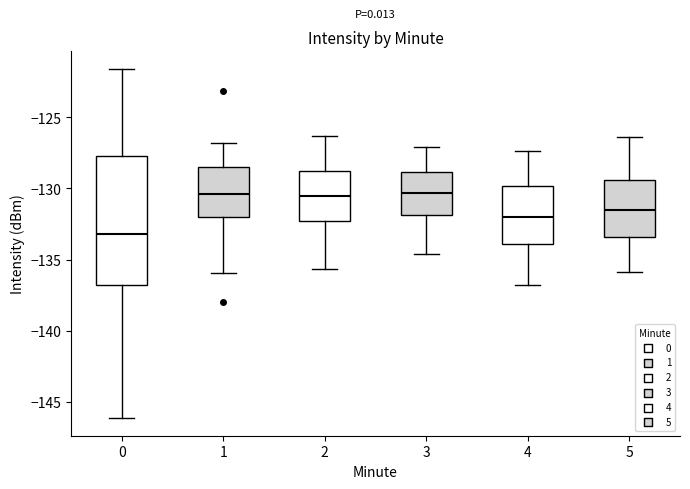

Where does the lower whisker of the box at x = 3 end on the y-axis? The values are not printed on the chart, so give them approximately, as read against the axis.

-134.5